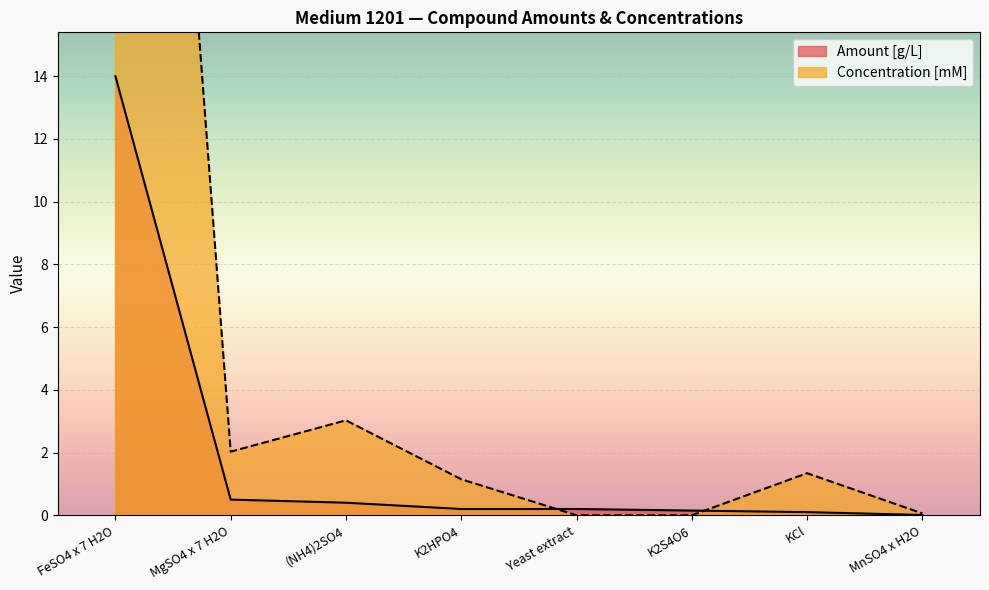

Reading left to right, what are all the values shown in this chart?

Amount [g/L]: FeSO4 x 7 H2O=14.0	MgSO4 x 7 H2O=0.5	(NH4)2SO4=0.4	K2HPO4=0.2	Yeast extract=0.2	K2S4O6=0.1	KCl=0.1	MnSO4 x H2O=0.0
Concentration [mM]: FeSO4 x 7 H2O=50.4	MgSO4 x 7 H2O=2.0	(NH4)2SO4=3.0	K2HPO4=1.1	Yeast extract=0.0	K2S4O6=0.0	KCl=1.3	MnSO4 x H2O=0.1